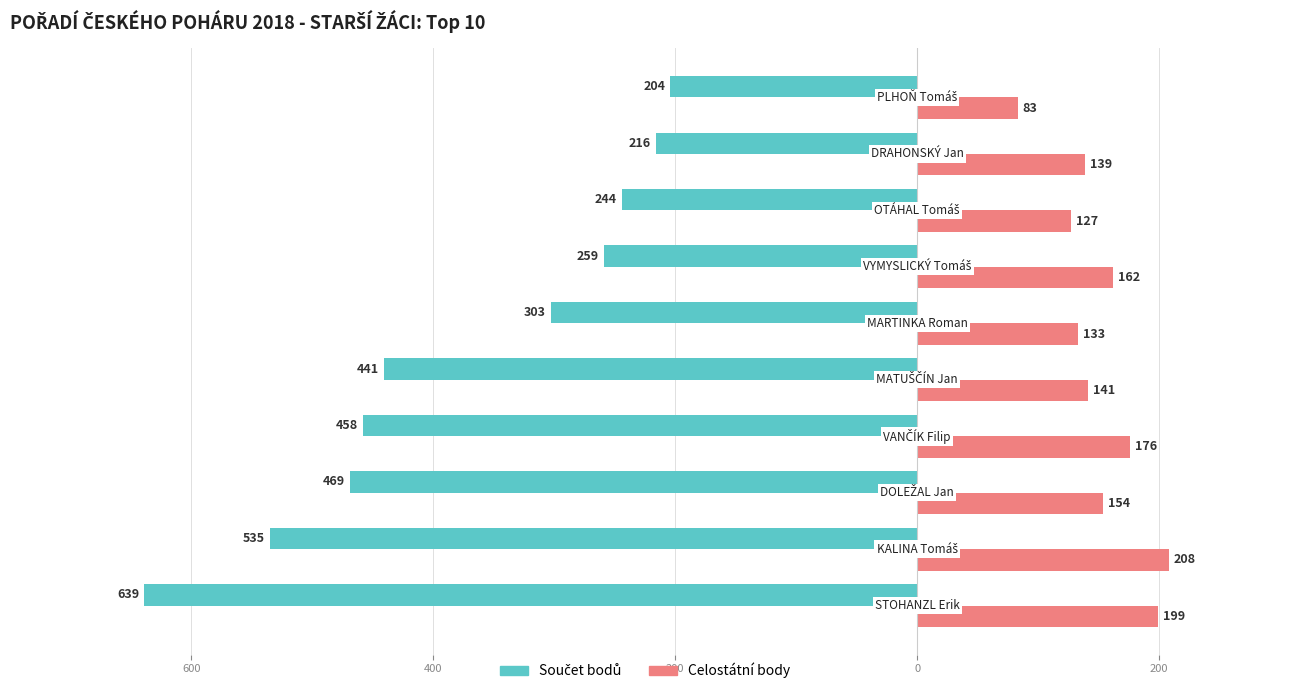

Are the bars grouped side by side (vs. stacked)?

Yes